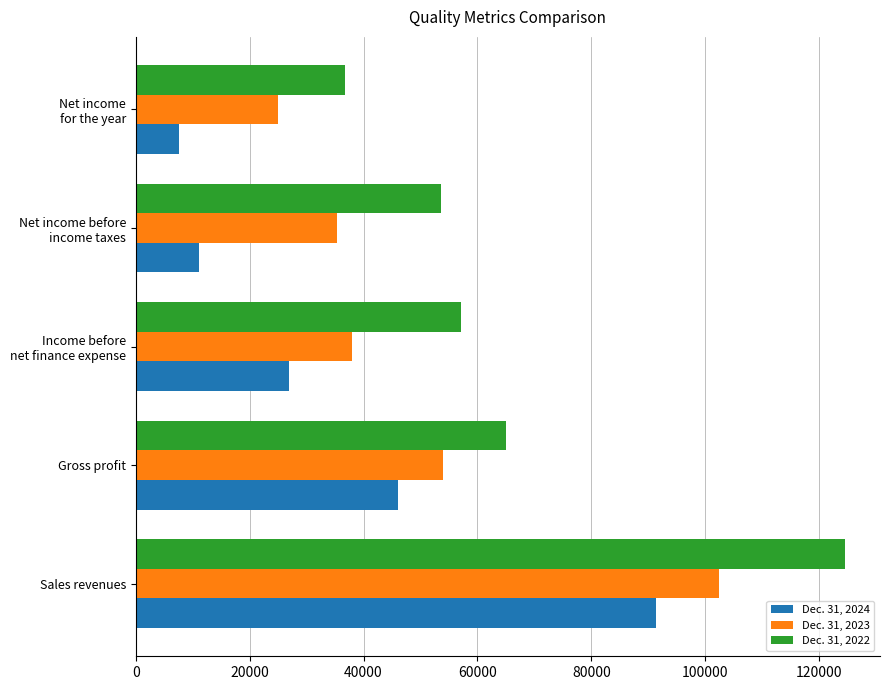

Which series has the largest range (max minus min)?

Dec. 31, 2022